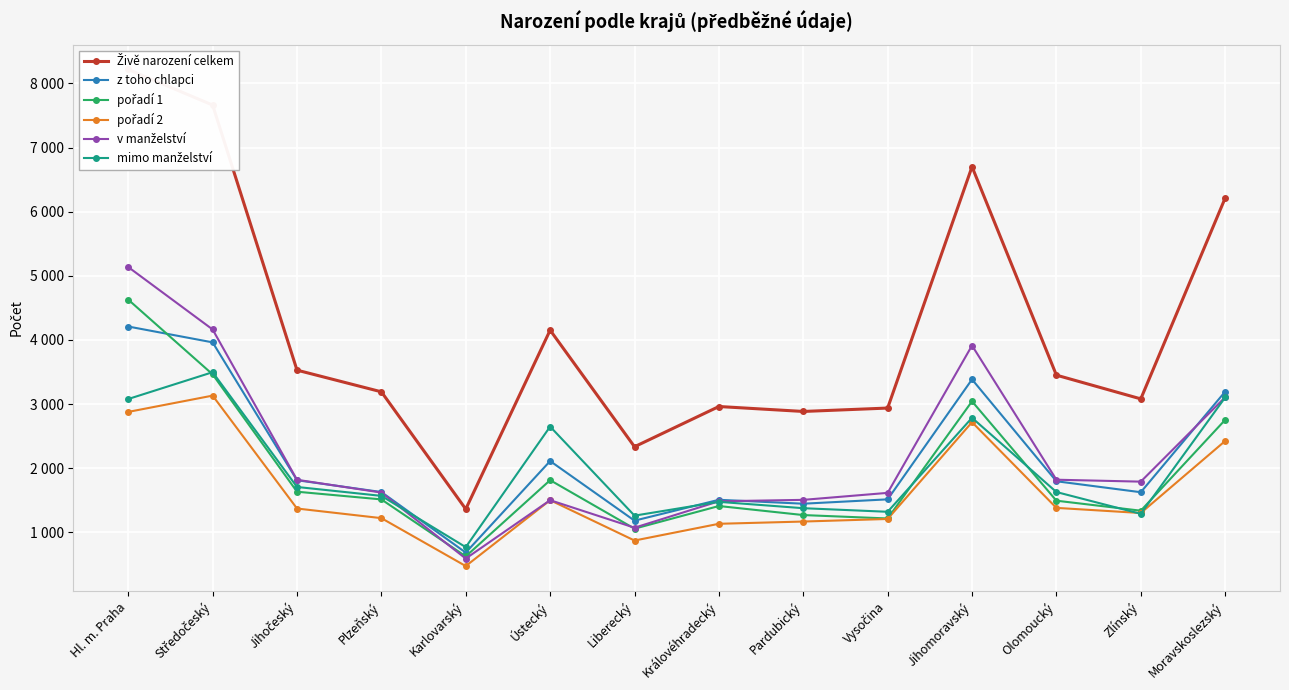

Rank the series at Karlovarský from lowest to highest value.

pořadí 2, v manželství, pořadí 1, z toho chlapci, mimo manželství, Živě narození celkem